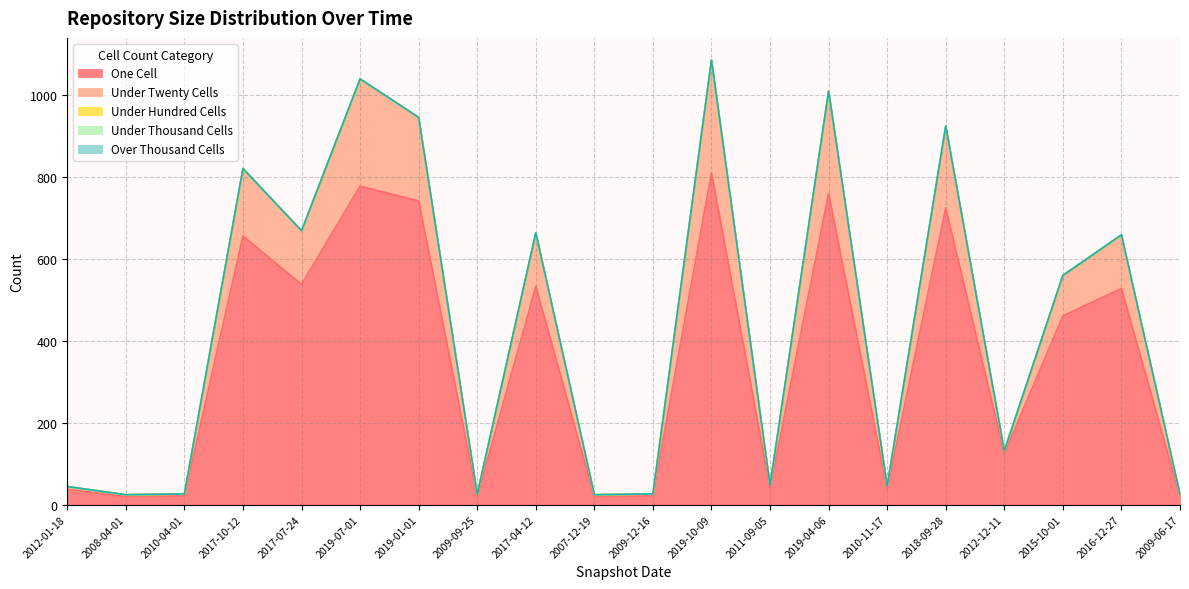

How many interior local peaks does the one_cell series have?

7